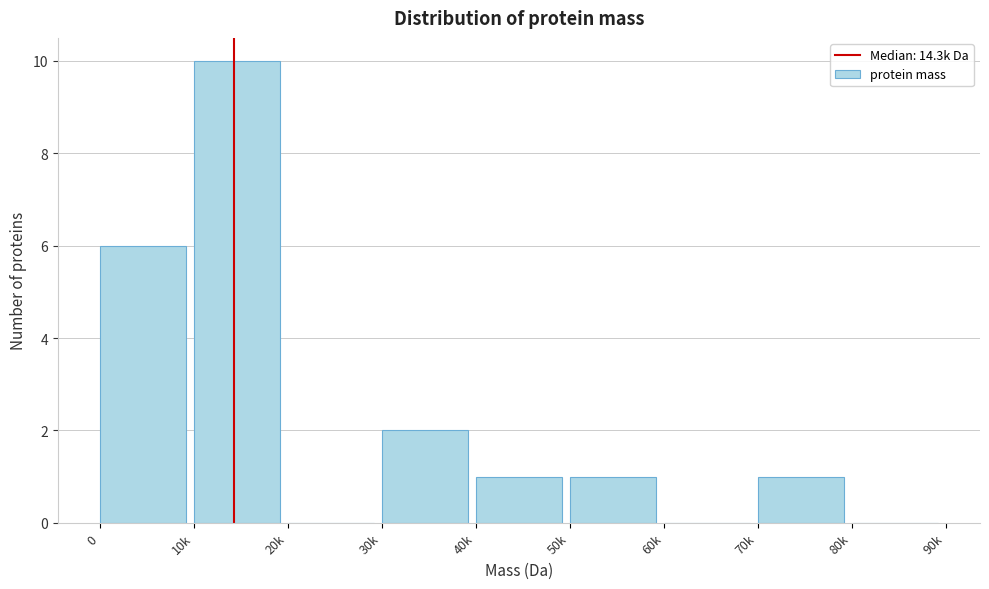

The value at 0 is 6. True or false?

True